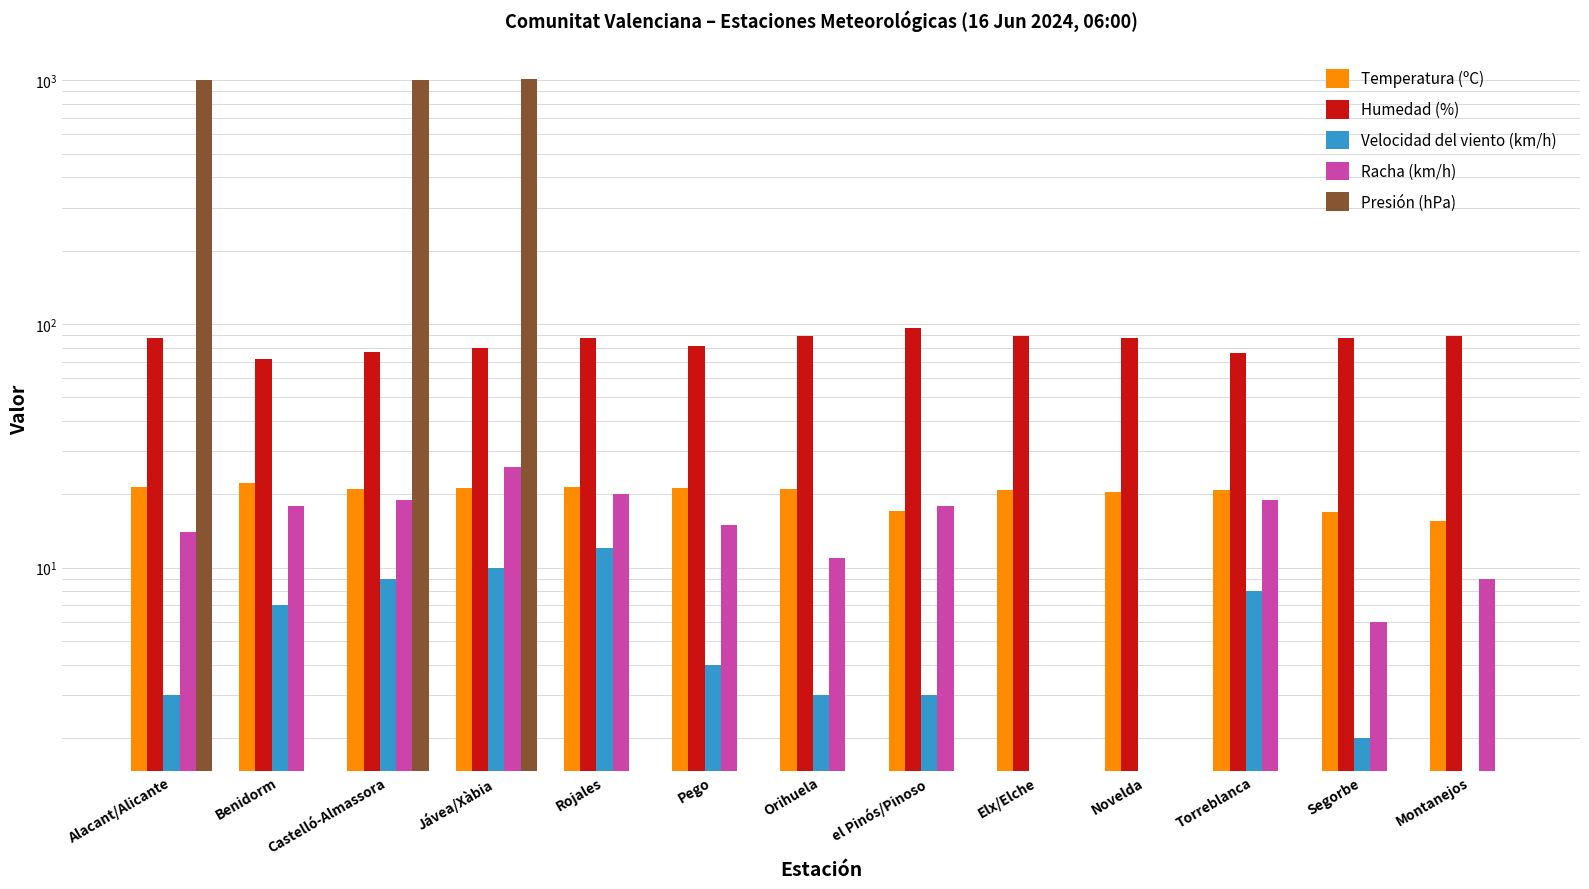

The Temperatura (ºC) series shows 4.5 at el Pinós/Pinoso. True or false?

False